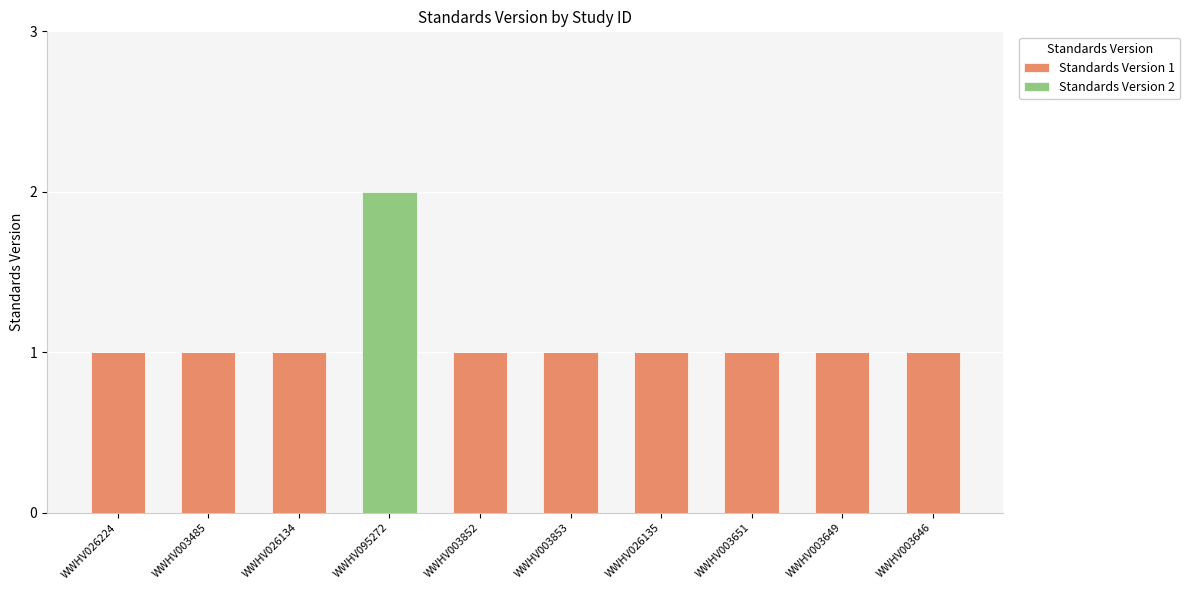

What is the highest value of the Standards Version 1 series?

1